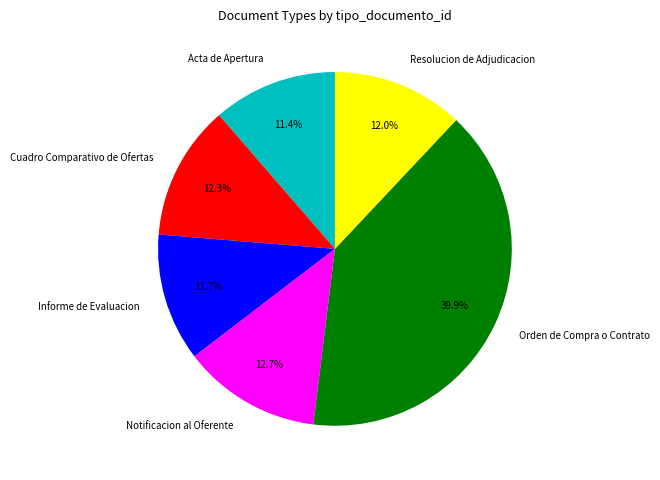

Approximately how many times larger is the value at Informe de Evaluacion compared to Notificacion al Oferente?

0.9